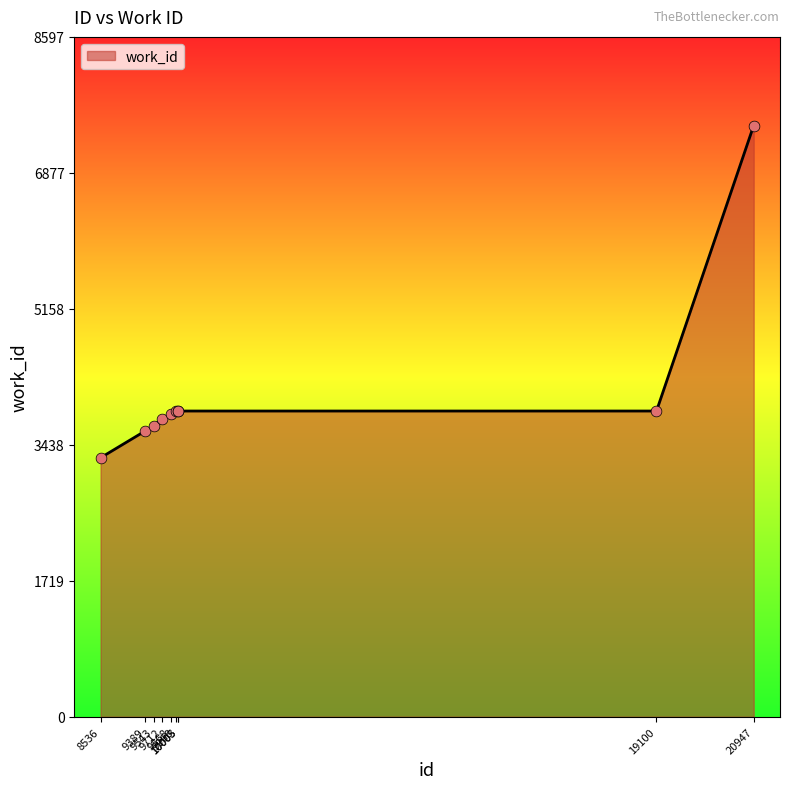

What is the change in value from 9389 to 10003?

+250